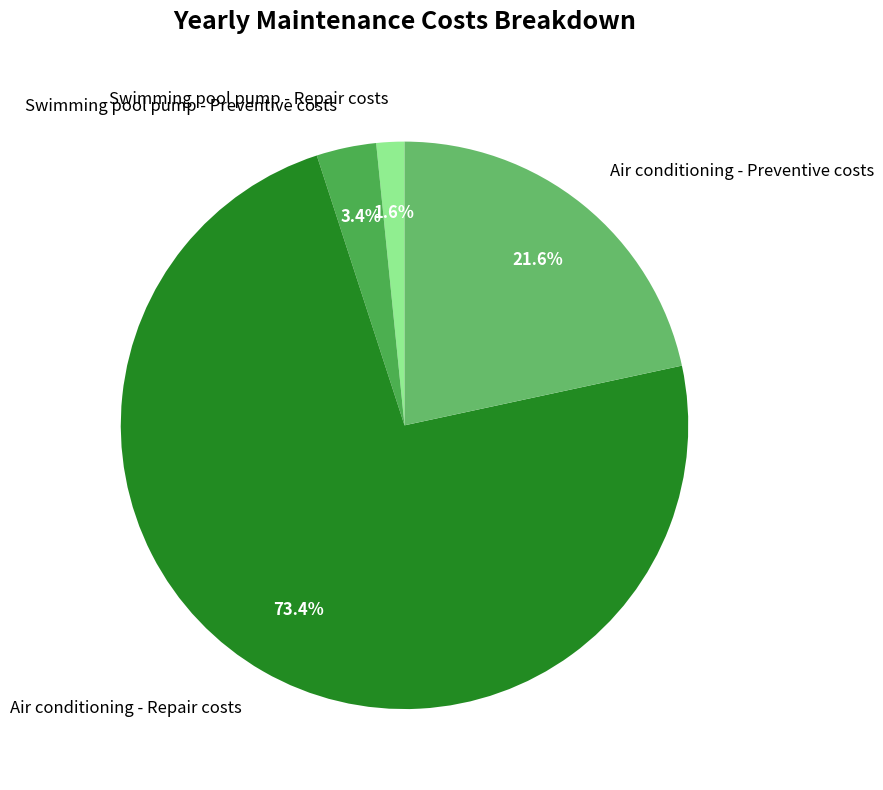

To the nearest percent, what portion does Air conditioning - Repair costs represent?

73%